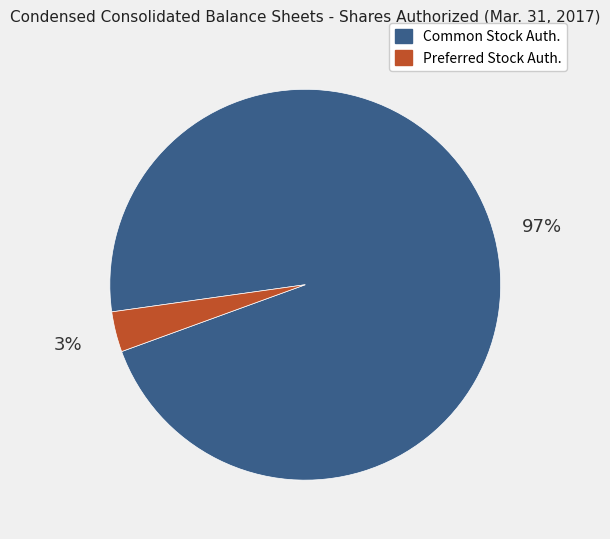

How many slices are in this pie chart?

2